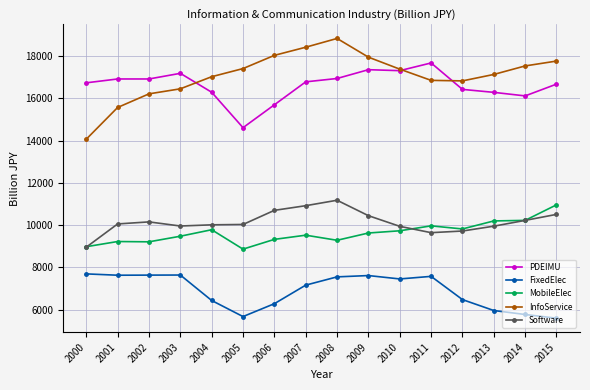

True or false: MobileElec and InfoService intersect in this chart.

False